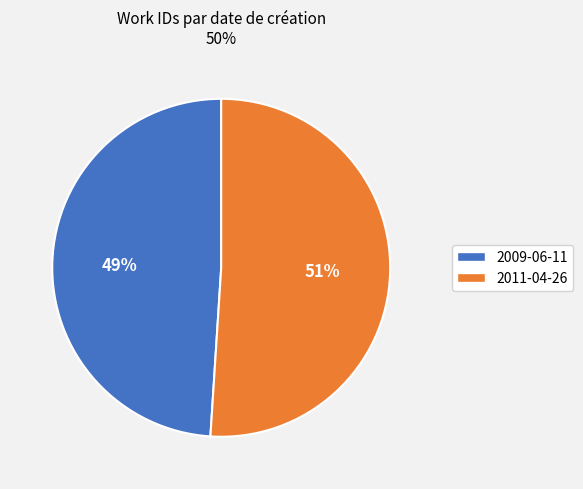

Which category has the smallest portion of the pie?

2009-06-11